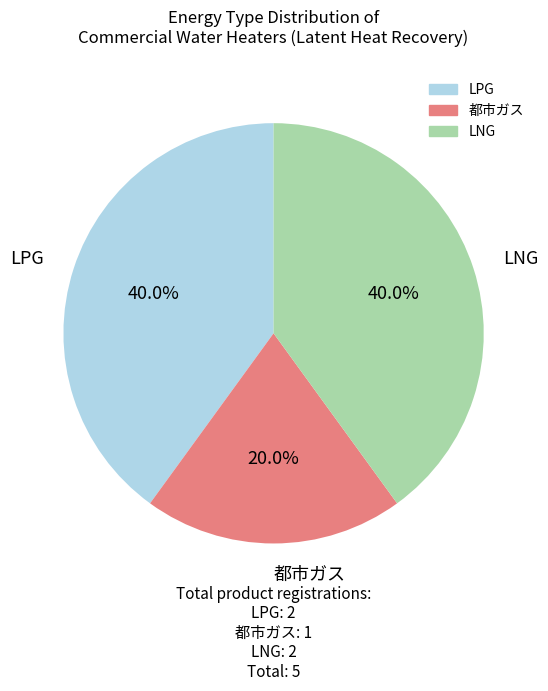

Is there a majority slice in this chart?

No